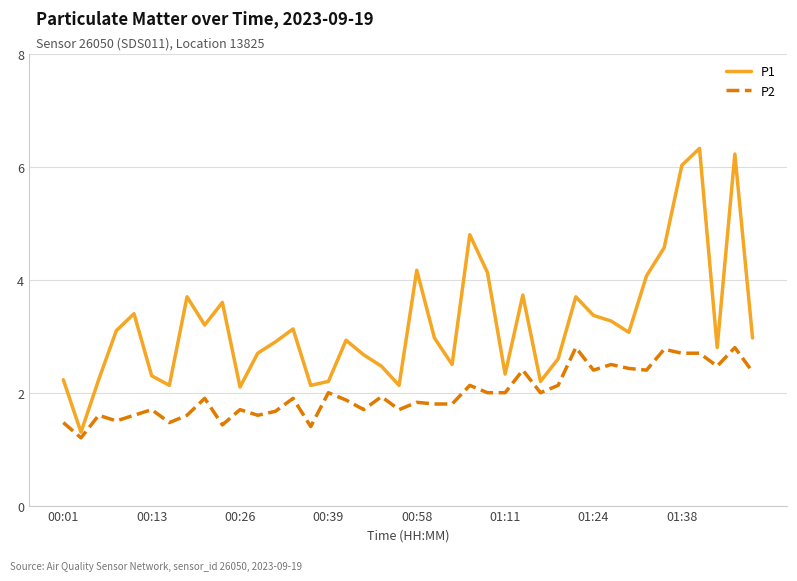

What is the difference between the maximum and second lowest values in the P2 series?

1.4